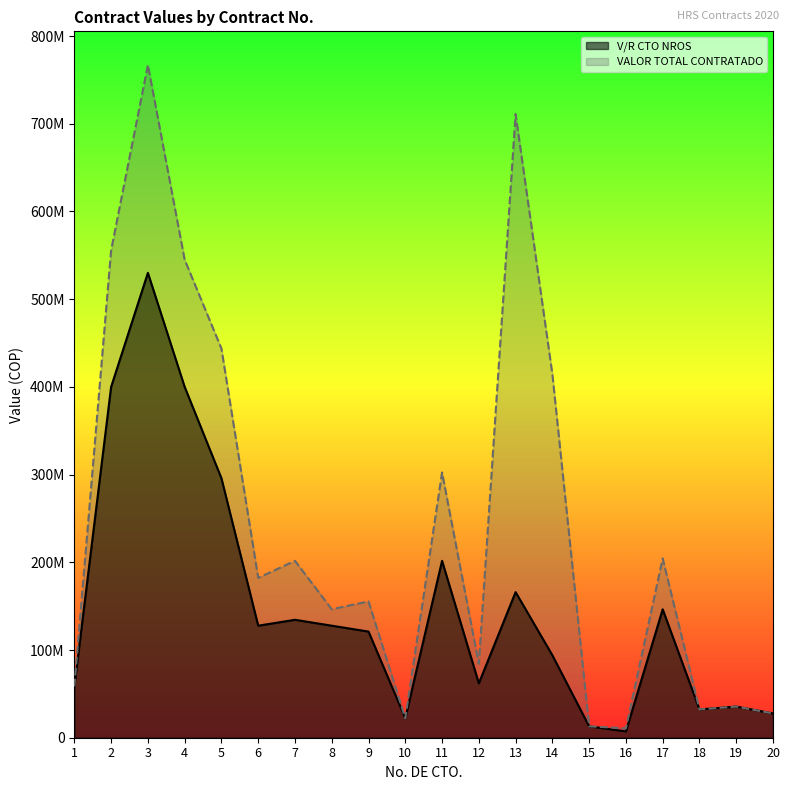

Reading right to left, list all the values displayed in this chart.

V/R CTO NROS: 27696882	35503208	32268000	146395963	7200000	13000000	94000000	166000000	62000000	201675000	22184250	121005000	127727500	134450000	127727500	295790000	400000000	530000000	400000000	58423584
VALOR TOTAL CONTRATADO: 27696882	35503208	32268000	204395963	10746387	13000000	414500000	711000000	84258379	302378050	22184250	155424200	146483275	201675000	182246975	443685000	545000000	767000000	555782097	58423584